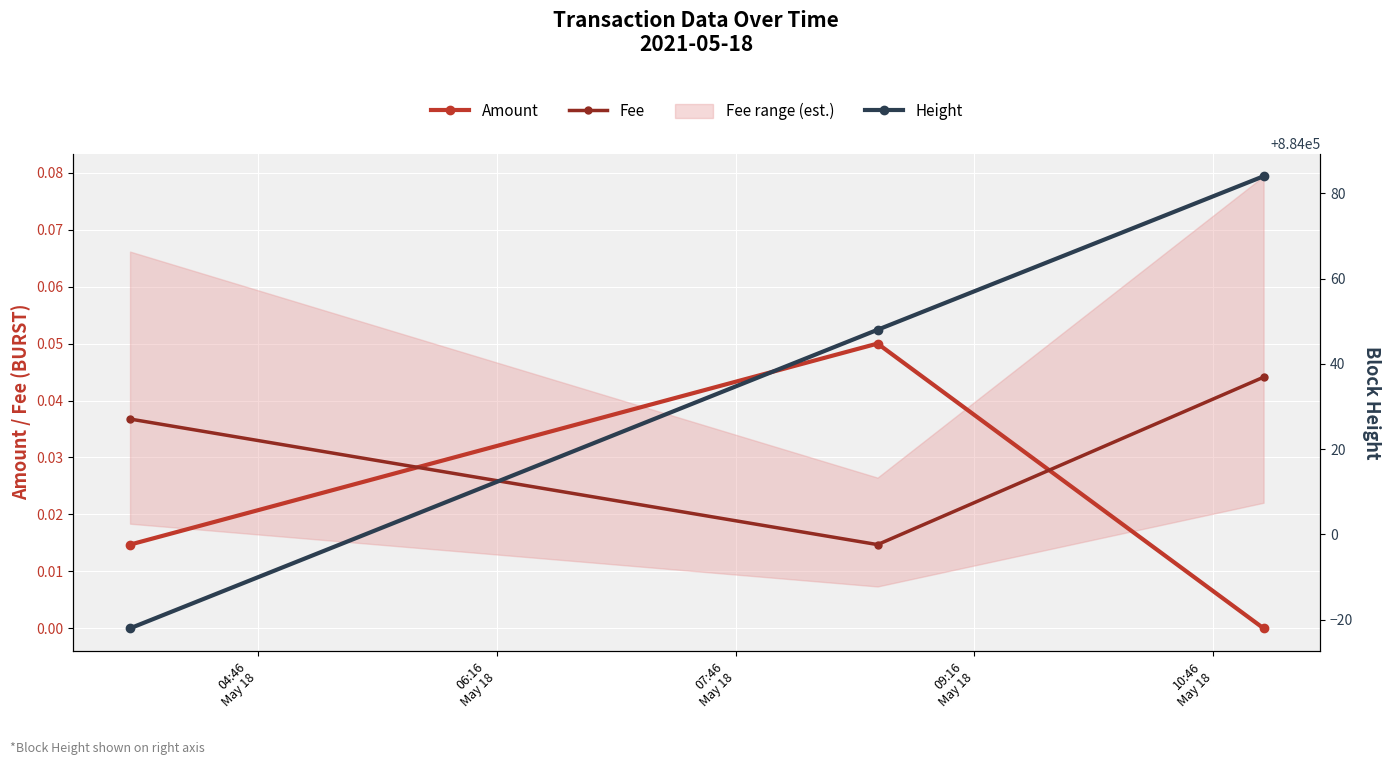

What is the sum of all Height values?

2652110.0